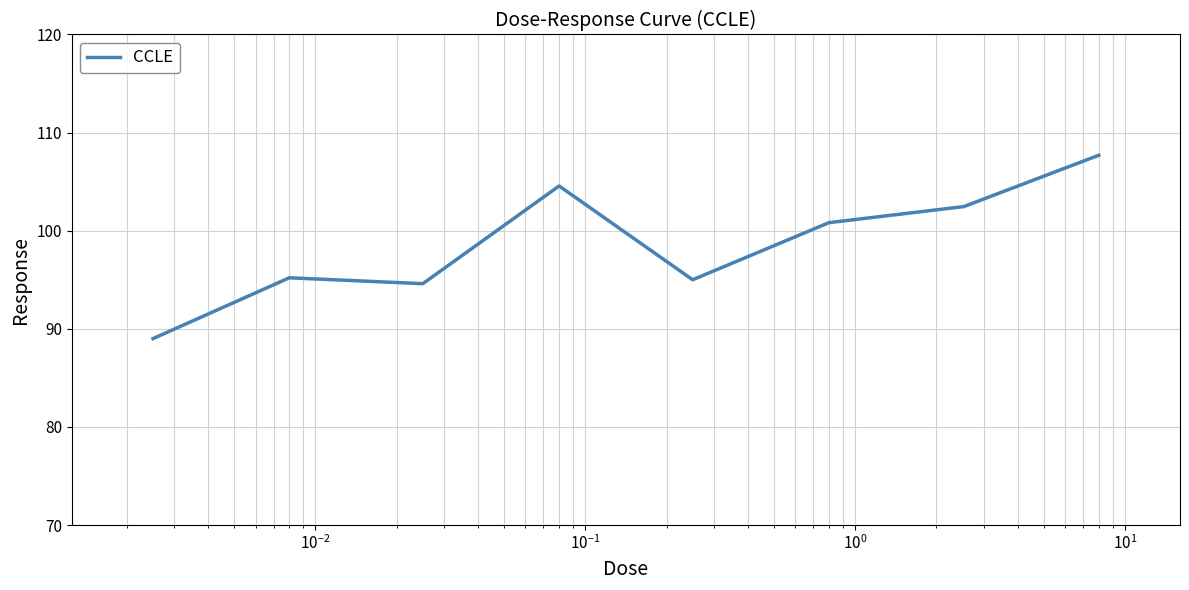

What is the sum of all values?

789.3